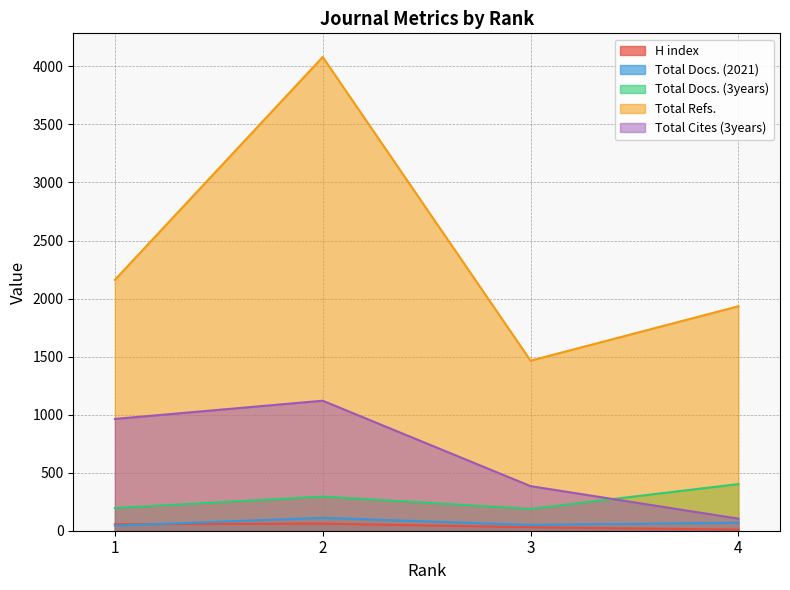

True or false: Total Docs. (2021) and Total Refs. cross at least once.

False